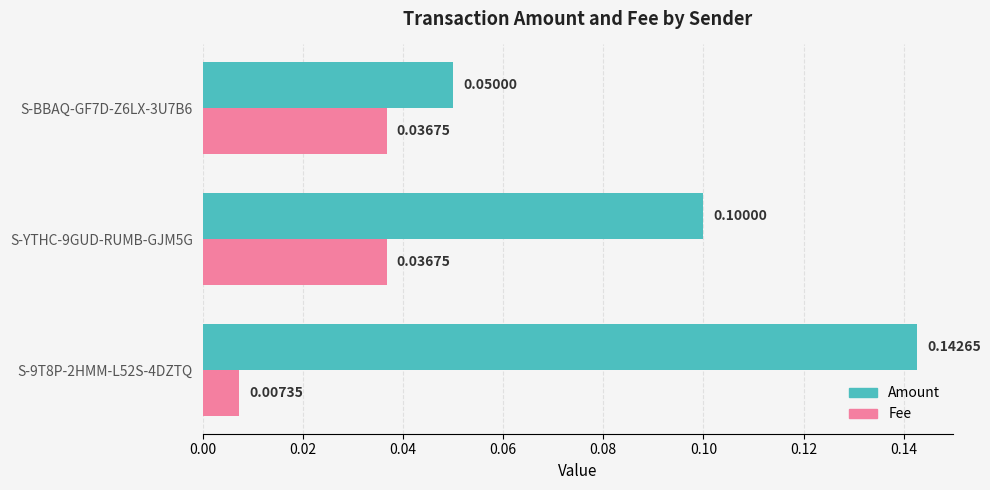

Which series has the widest spread of values?

Amount